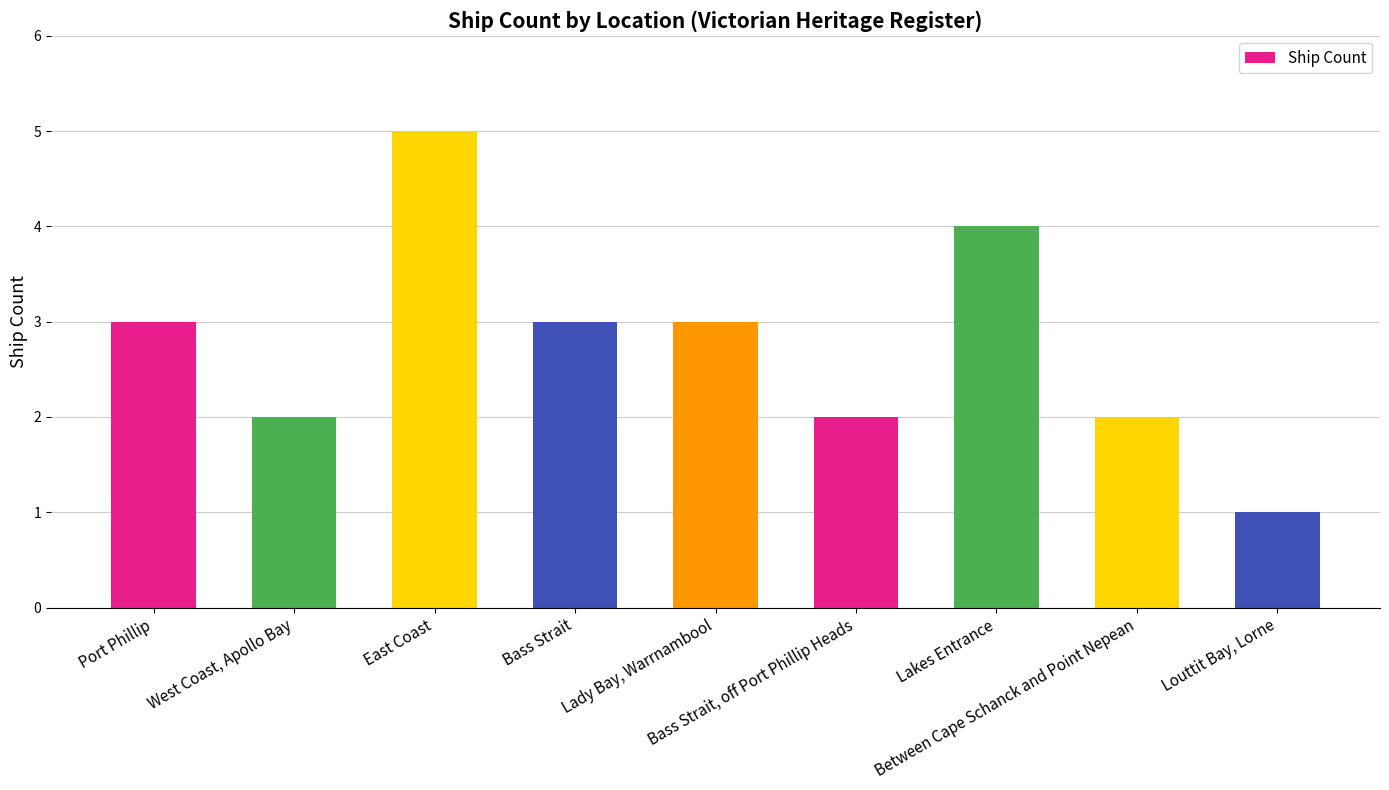

Reading right to left, list all the values displayed in this chart.

Louttit Bay, Lorne=1	Between Cape Schanck and Point Nepean=2	Lakes Entrance=4	Bass Strait, off Port Phillip Heads=2	Lady Bay, Warrnambool=3	Bass Strait=3	East Coast=5	West Coast, Apollo Bay=2	Port Phillip=3